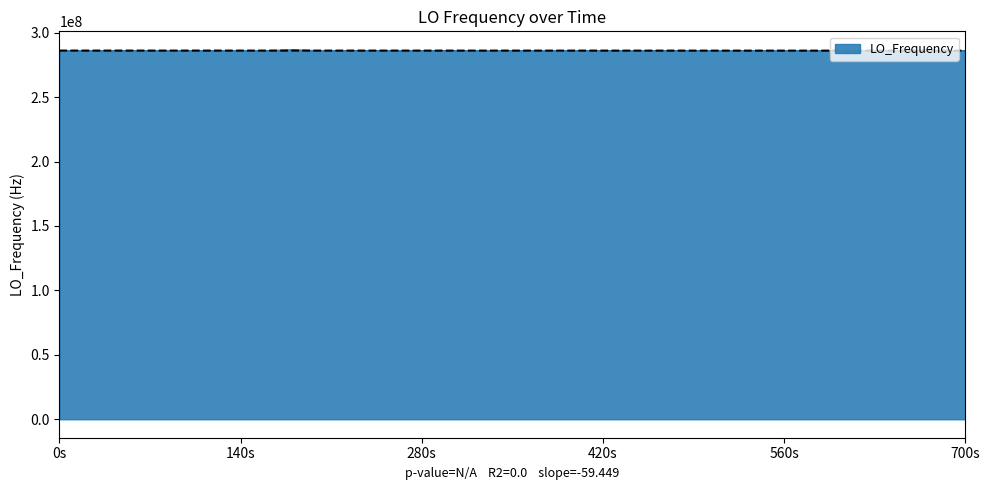

How many lines are shown in the chart?

1